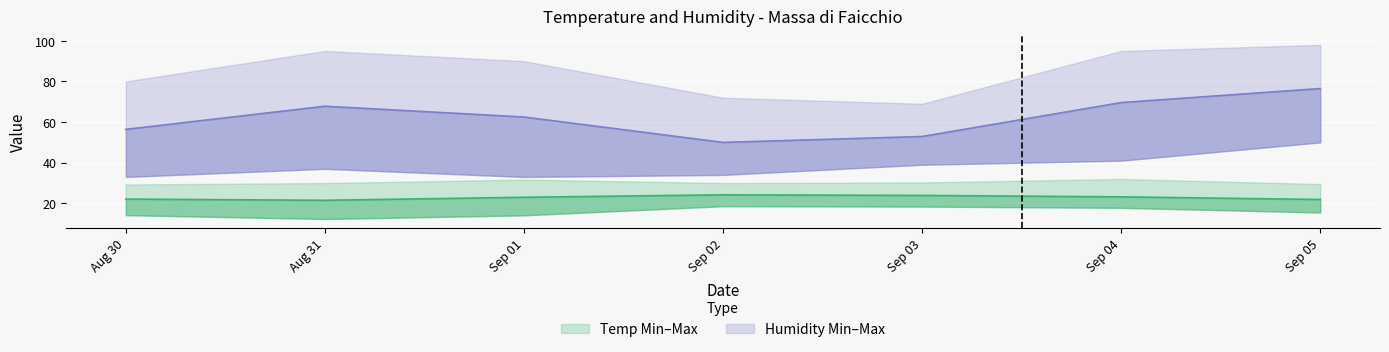

Reading right to left, extract all data points from this chart.

Temp Min: 15.5	17.8	18.4	18.6	14.1	12.3	14.2
Temp Med: 21.9	23.2	23.9	24.2	23.0	21.5	22.1
Temp Max: 29.5	32.0	30.3	30.0	31.7	30.0	29.3
Humidity Min: 50.0	41.0	39.0	34.0	33.0	37.0	33.0
Humidity Med: 76.5	69.6	52.9	50.0	62.5	67.8	56.4
Humidity Max: 98.0	95.0	69.0	72.0	90.0	95.0	80.0